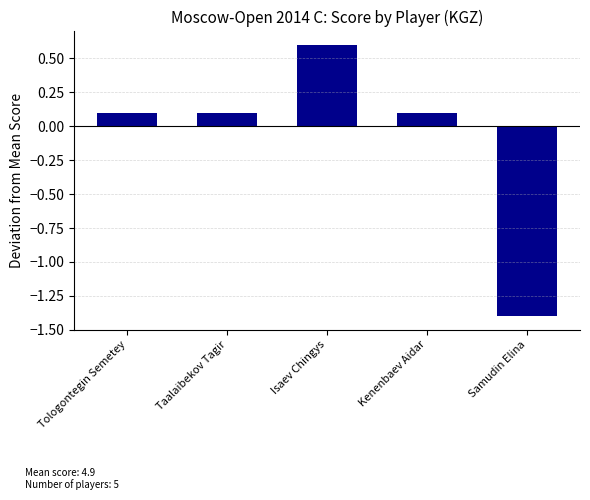

What is the difference between the maximum and minimum values?

2.0